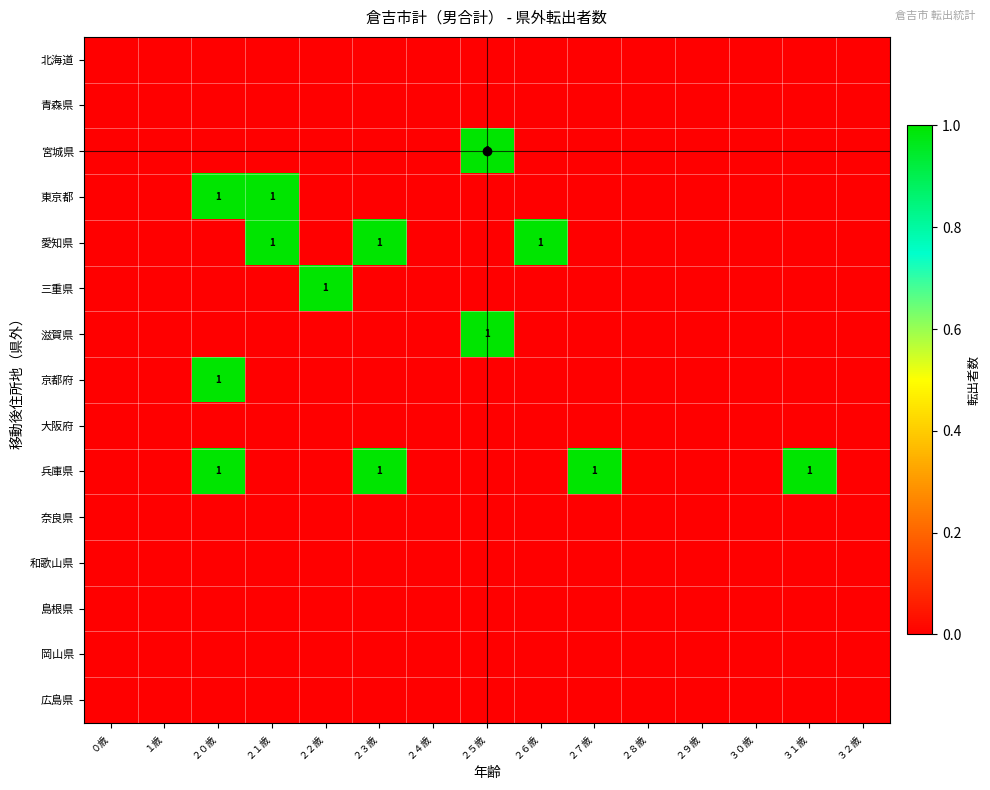

Count the 愛知県 values in the range 0 to 1.

15